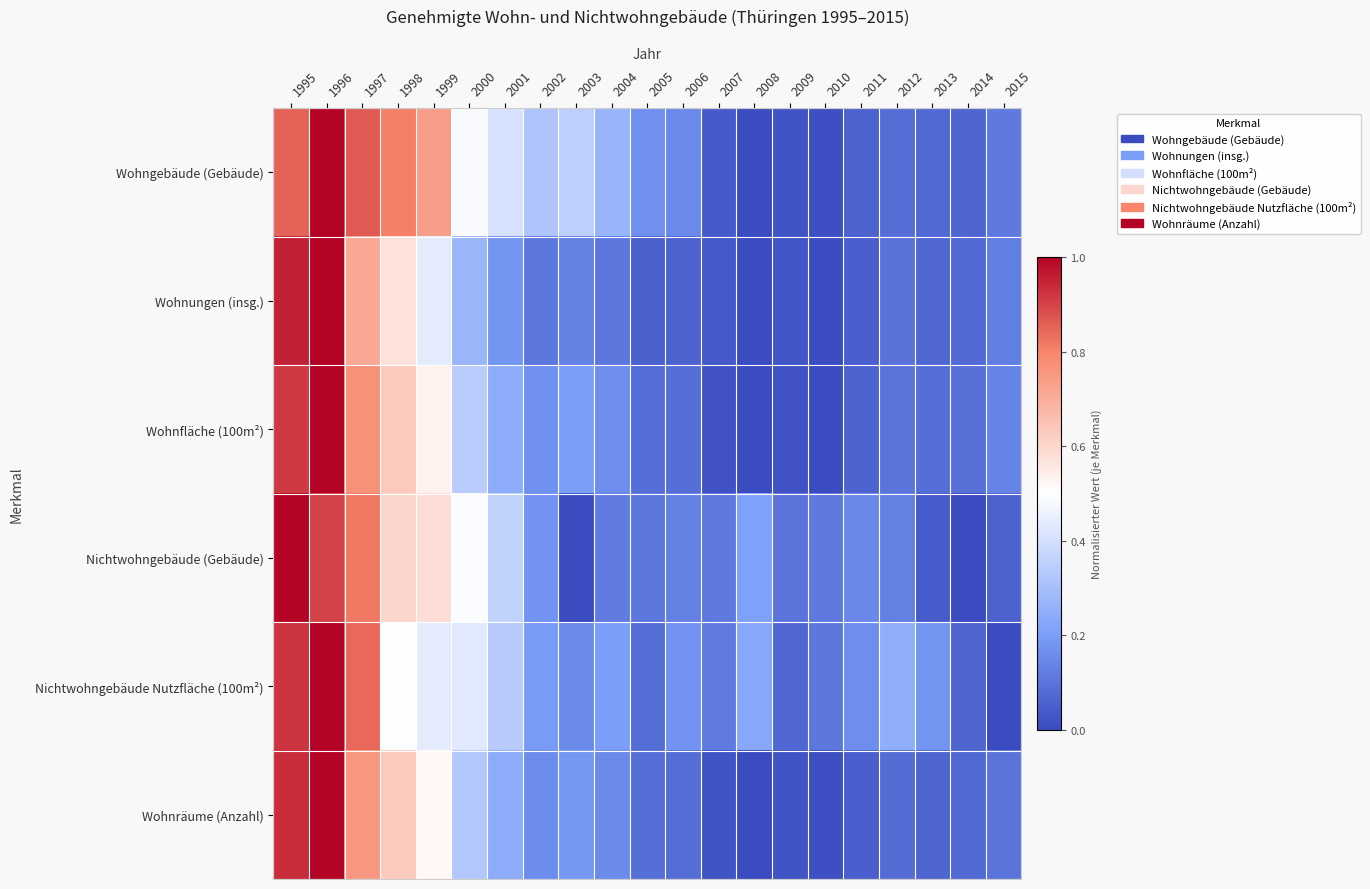

At which category is the sum across all series the highest?

1996